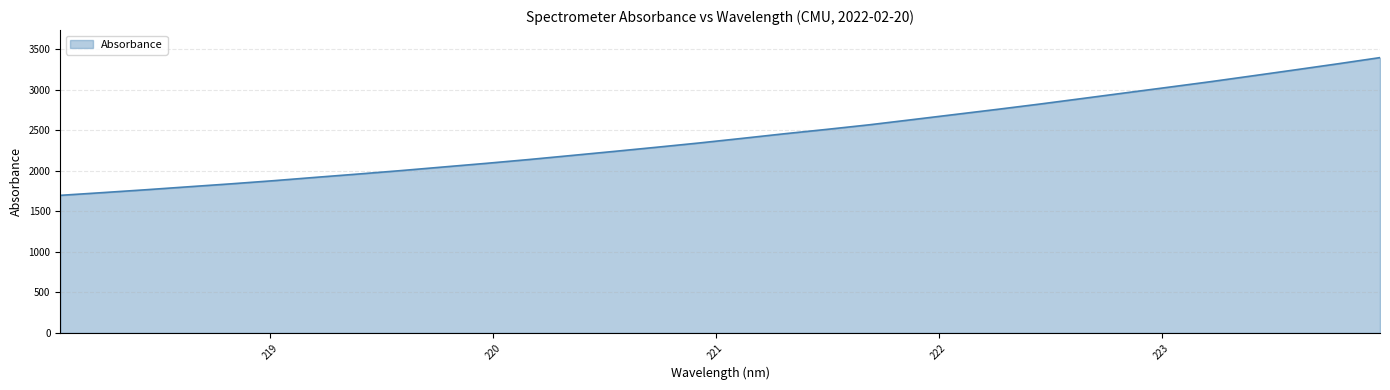

What is the difference between the maximum and minimum values?

1699.1